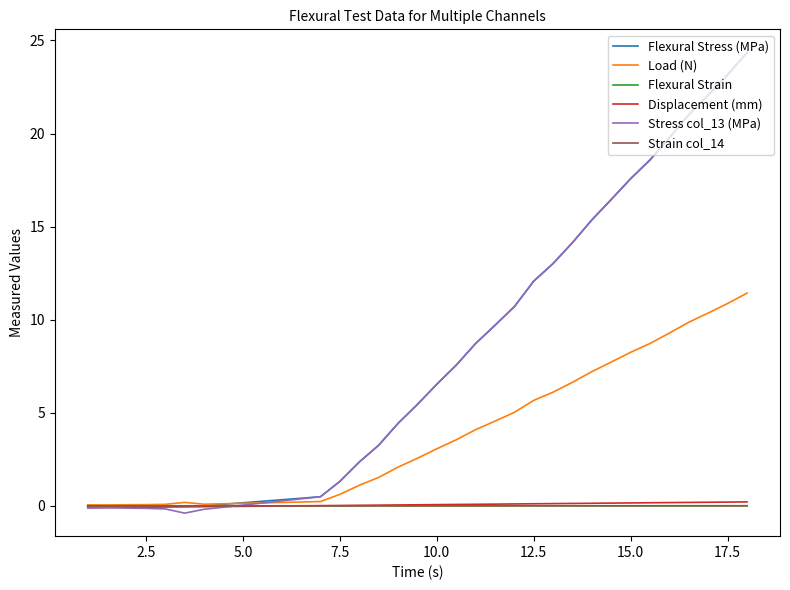

What is the maximum value for Flexural Stress (MPa)?

24.3